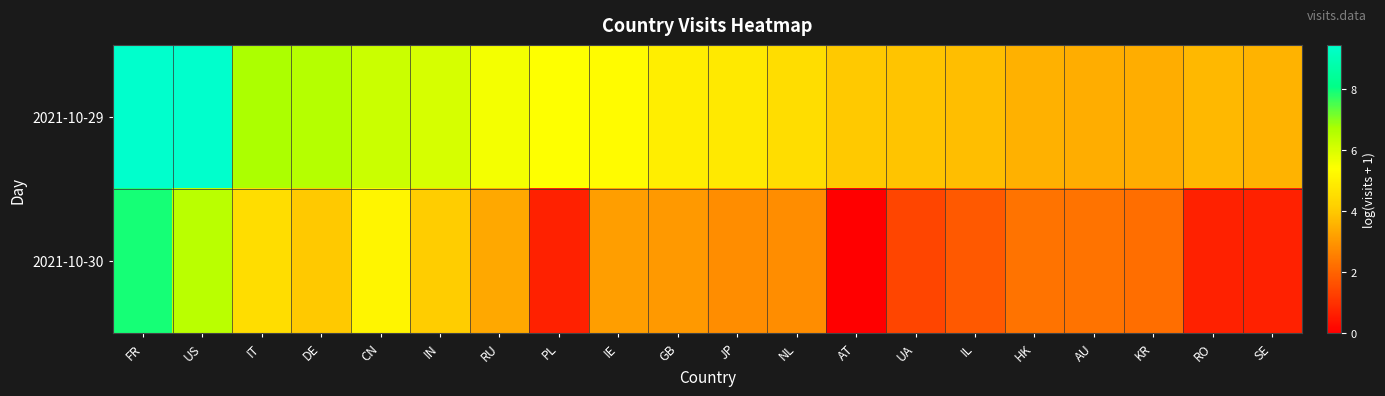

Between RU and HK, which series saw the biggest shift?

2021-10-29